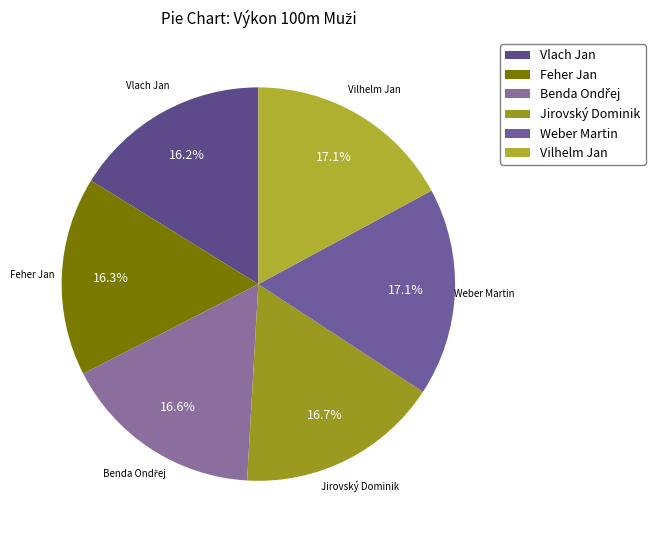

What portion of the pie excludes Feher Jan?

83.7%